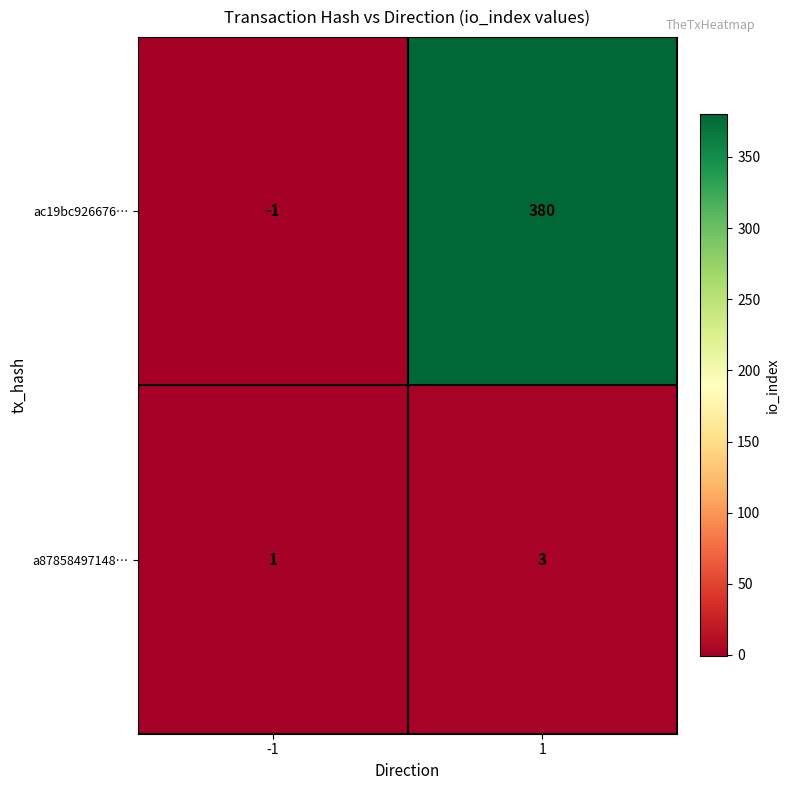

Which series has the largest total across all categories?

ac19bc926676…